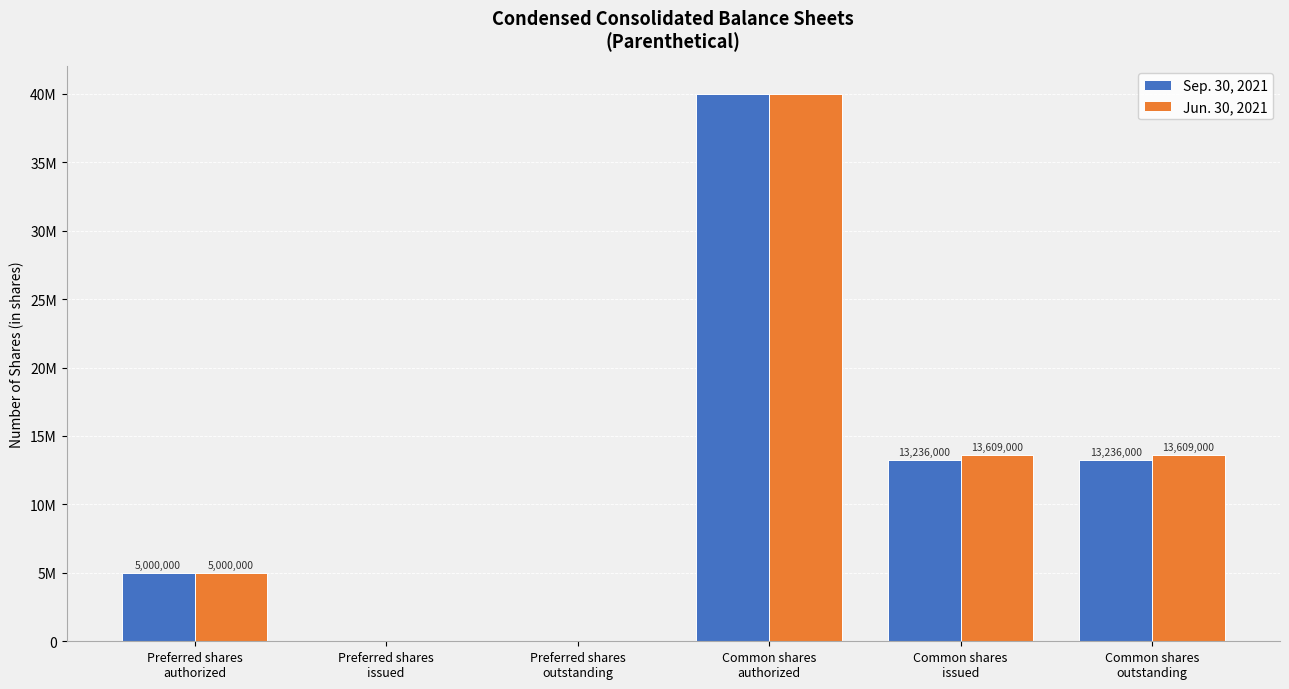

What is the greatest value displayed?

40000000